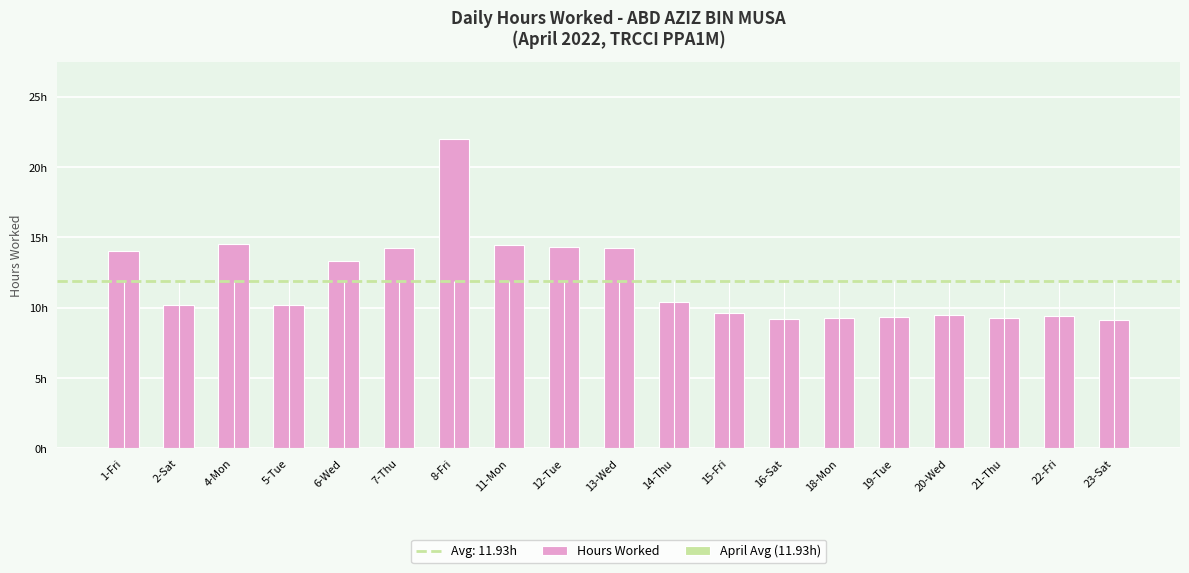

Reading left to right, what are all the values shown in this chart?

Hours Worked: 1-Fri=14.1	2-Sat=10.2	4-Mon=14.6	5-Tue=10.2	6-Wed=13.3	7-Thu=14.3	8-Fri=22.0	11-Mon=14.4	12-Tue=14.3	13-Wed=14.2	14-Thu=10.4	15-Fri=9.6	16-Sat=9.2	18-Mon=9.3	19-Tue=9.3	20-Wed=9.5	21-Thu=9.3	22-Fri=9.4	23-Sat=9.1
April Avg (11.93h): 1-Fri=11.9	2-Sat=11.9	4-Mon=11.9	5-Tue=11.9	6-Wed=11.9	7-Thu=11.9	8-Fri=11.9	11-Mon=11.9	12-Tue=11.9	13-Wed=11.9	14-Thu=11.9	15-Fri=11.9	16-Sat=11.9	18-Mon=11.9	19-Tue=11.9	20-Wed=11.9	21-Thu=11.9	22-Fri=11.9	23-Sat=11.9